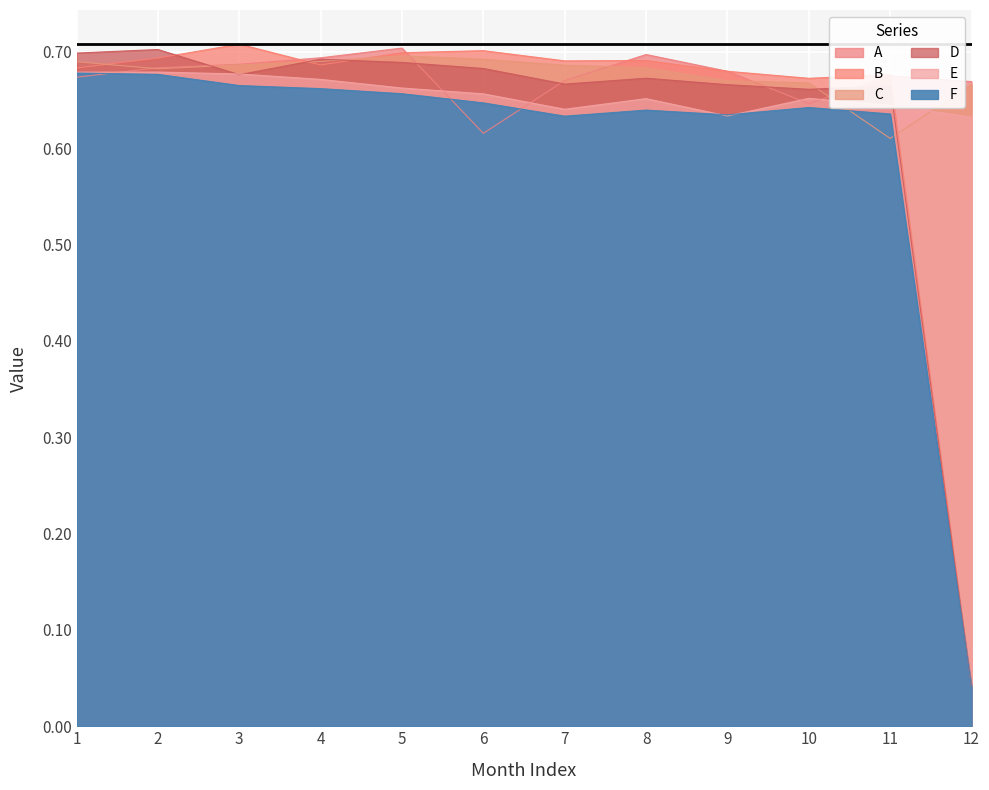

What is the sum of the A values at 12 and 2?

1.4